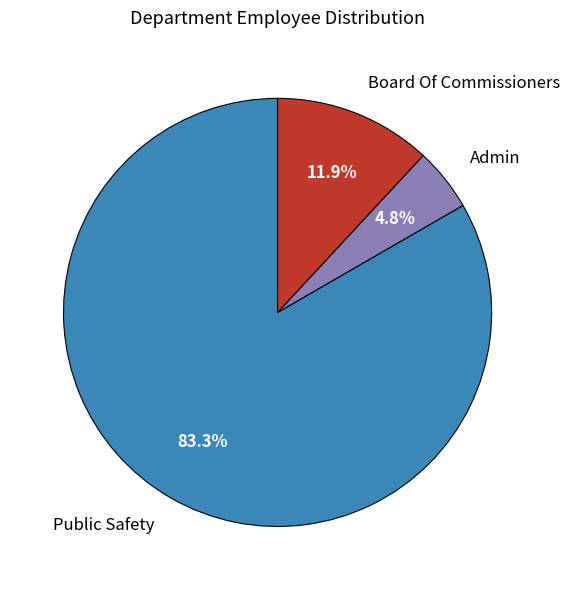

Is it true that Public Safety is 91% of the pie?

False